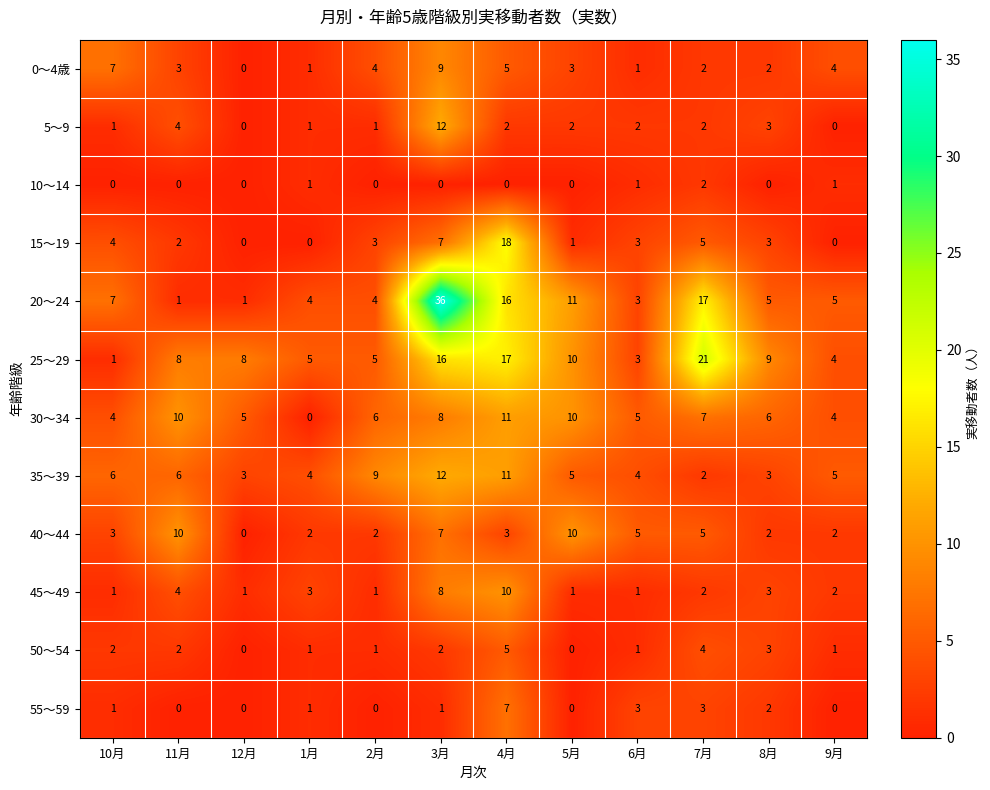

Is it true that 50～54 equals 1 at 9月?

True